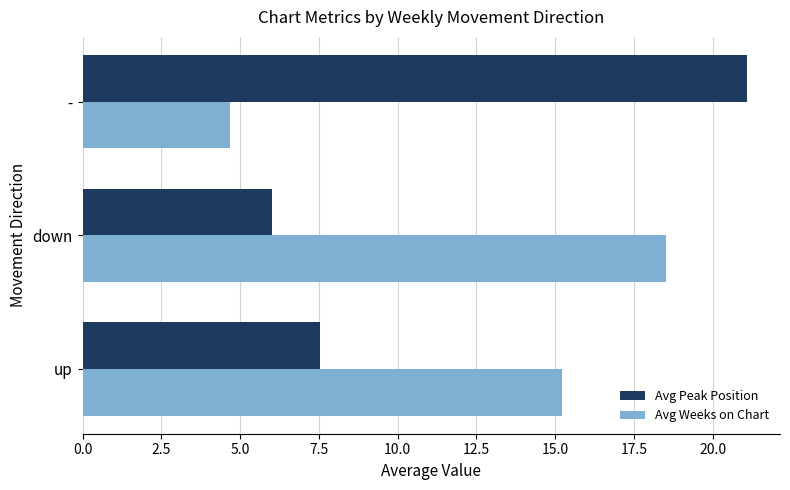

The value of Avg Peak Position at - is 33.2. True or false?

False